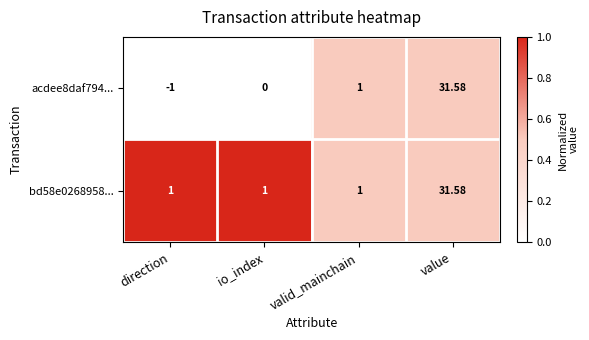

Which series has the largest total across all categories?

bd58e0268958...